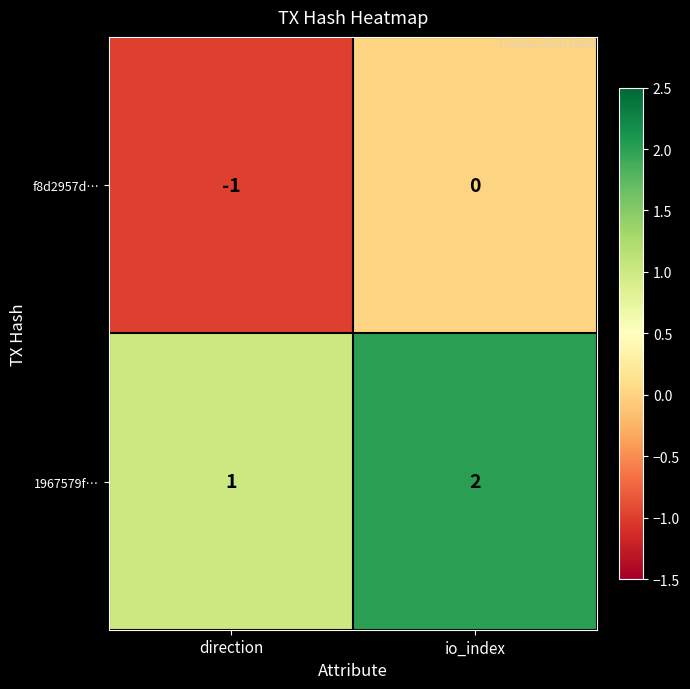

Which series has the largest total across all categories?

1967579f…